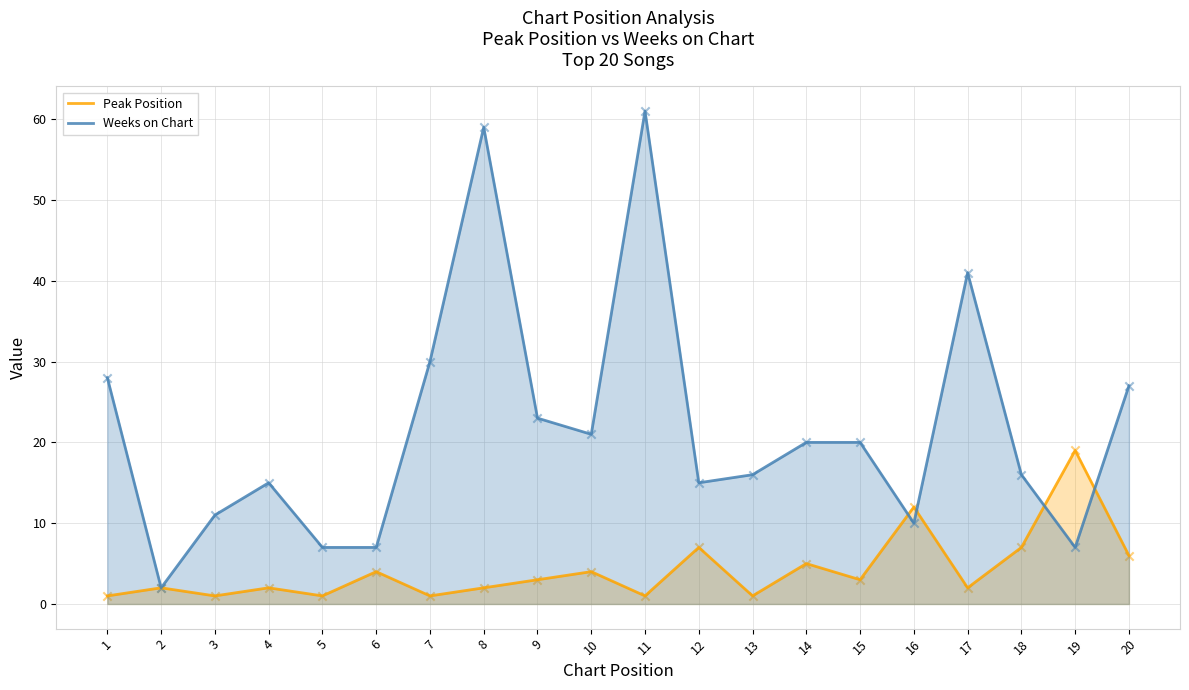

Is the value of Peak Position at 16 greater than the value of Weeks on Chart at 17?

No